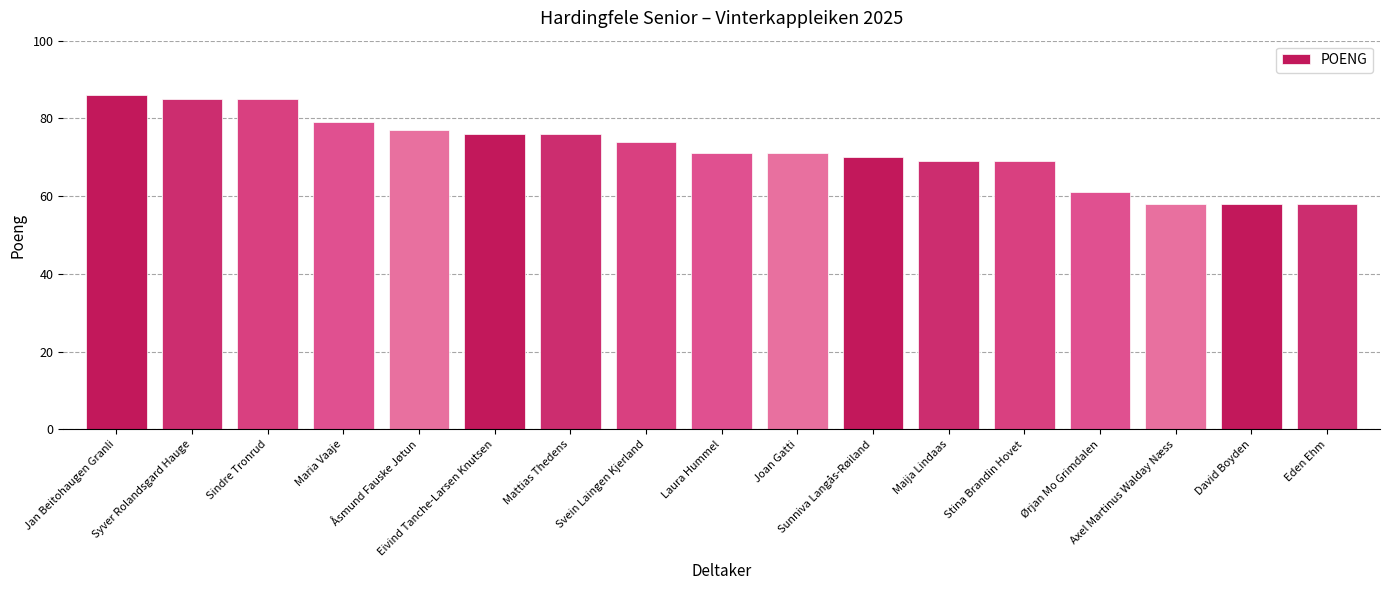

Is it true that the value at Maija Lindaas is 46?

False